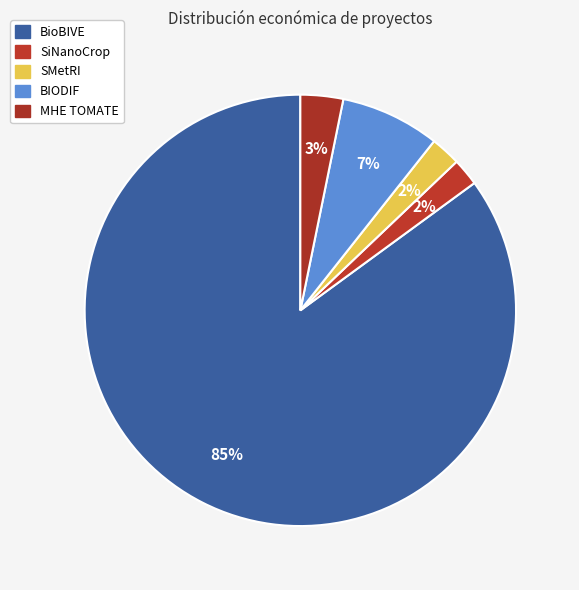

What is the smallest slice in the pie chart?

SiNanoCrop